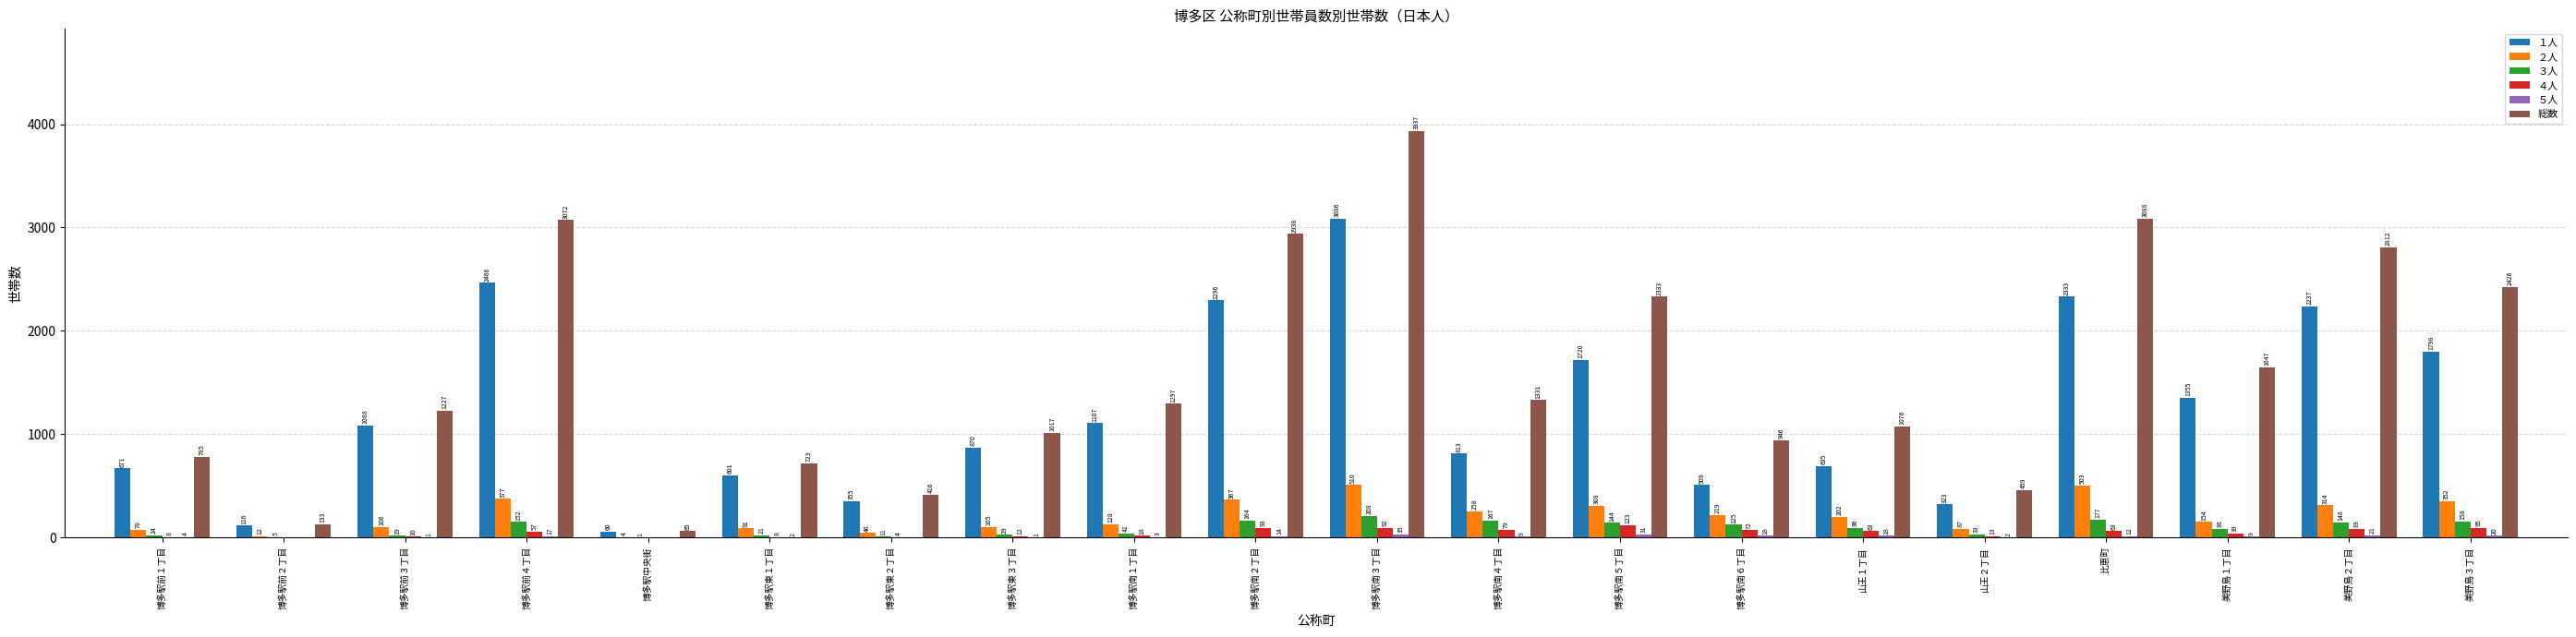

What is the sum of all ３人 values?

1809